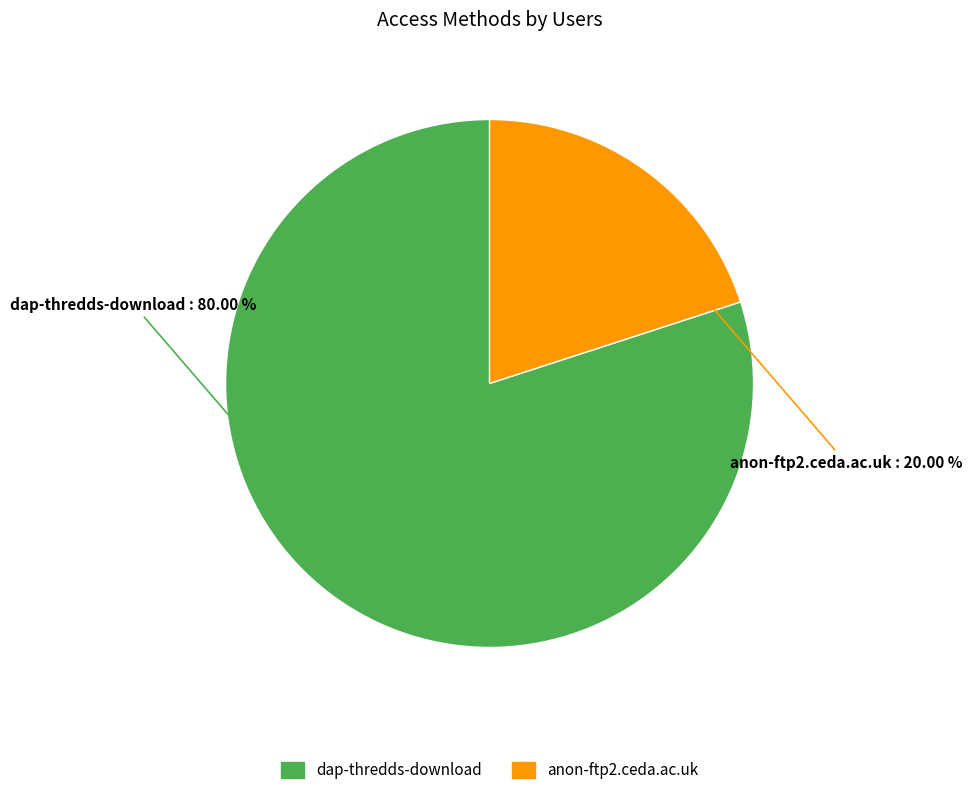

Between anon-ftp2.ceda.ac.uk and dap-thredds-download, which is larger?

dap-thredds-download